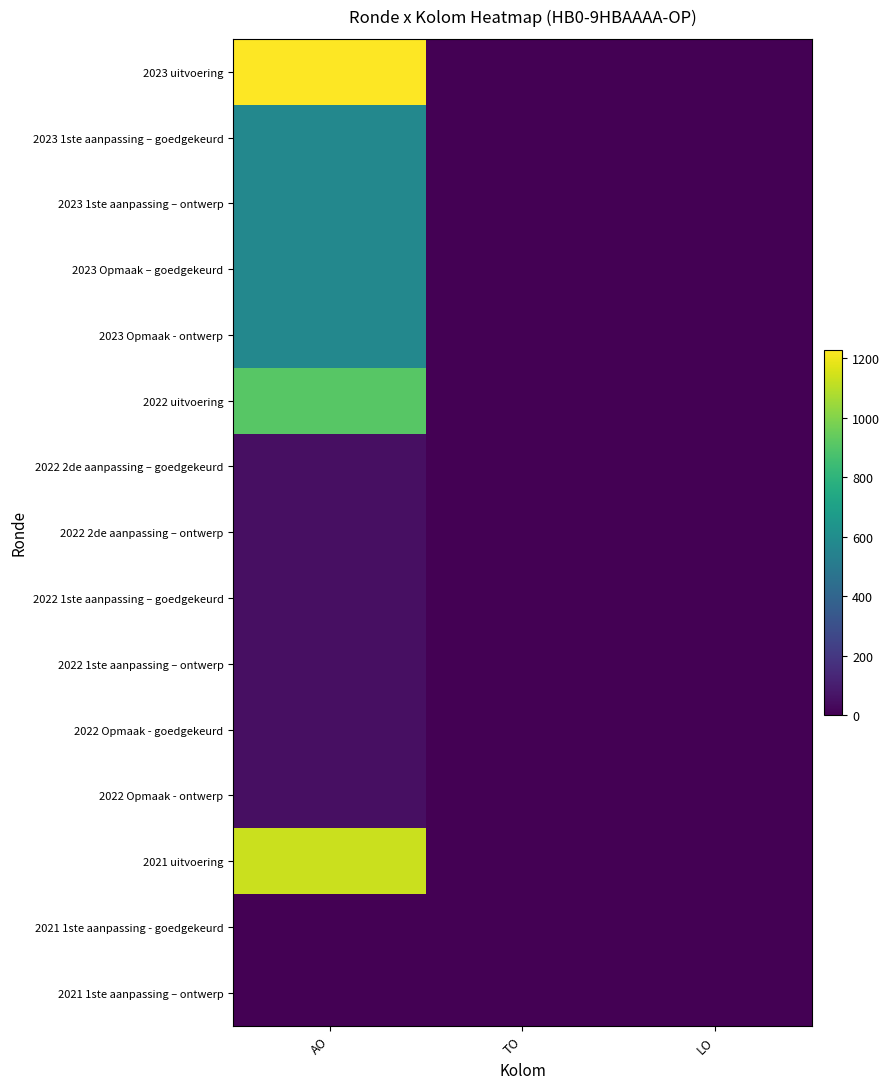

What is the total value across all series at AO?

5871